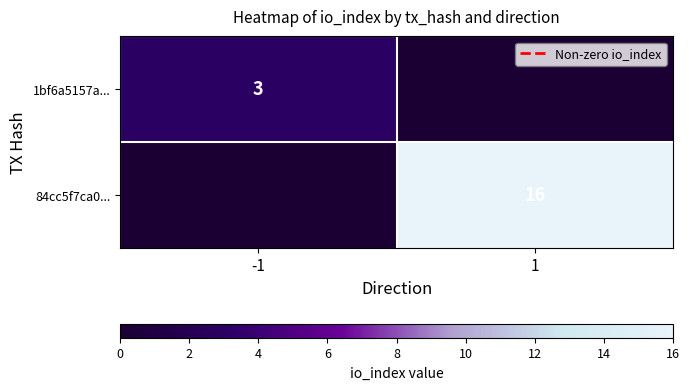

The value of 1bf6a5157a... at -1 is 3. True or false?

True